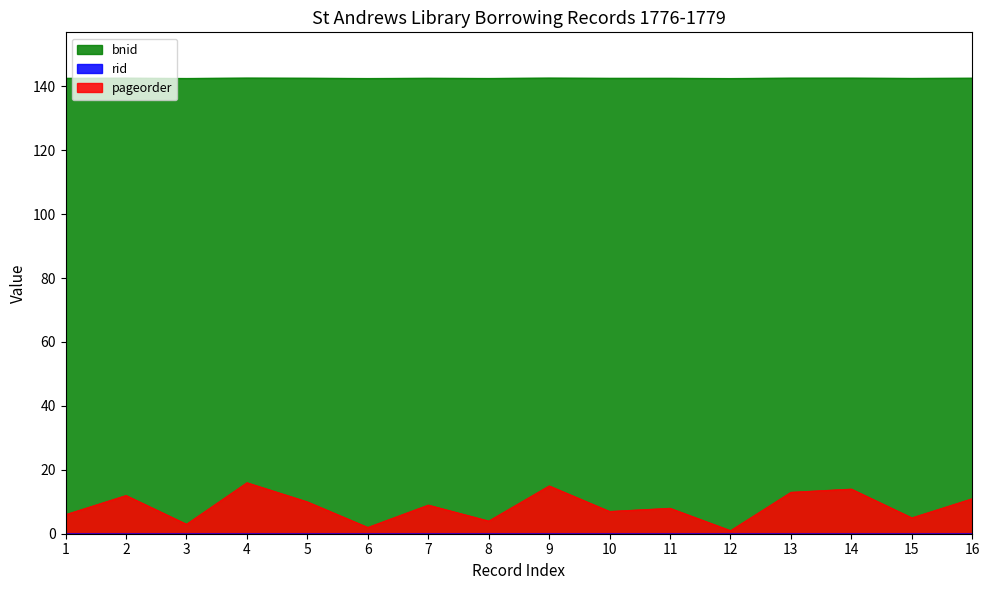

Which has a higher value, 12 or 5?

5